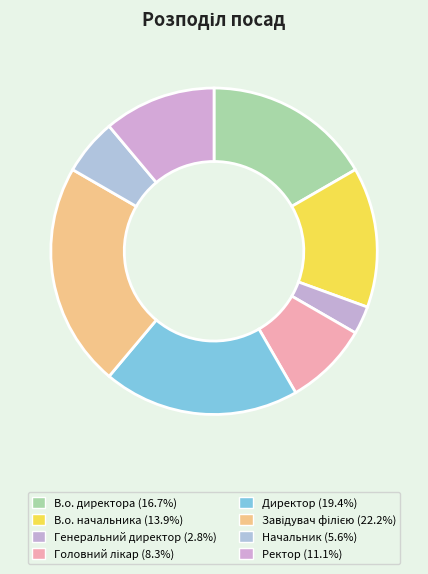

The Директор slice represents 19% of the pie. True or false?

True